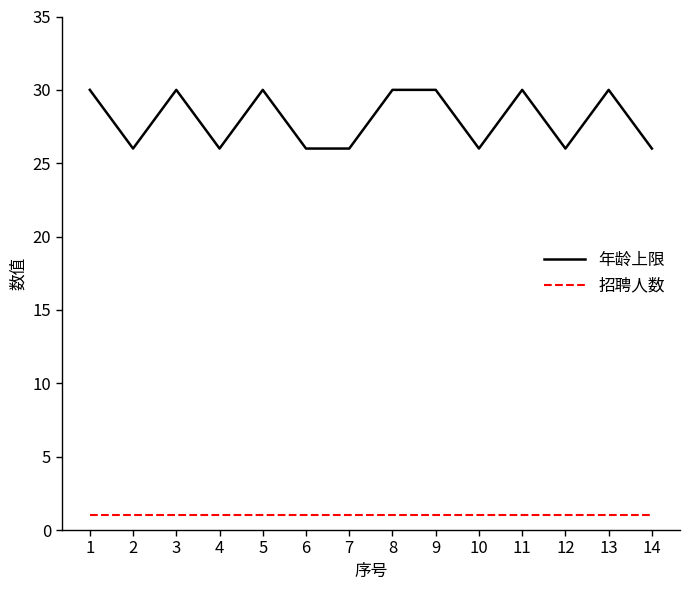

Is the value of 招聘人数 at 9 greater than the value of 年龄上限 at 14?

No